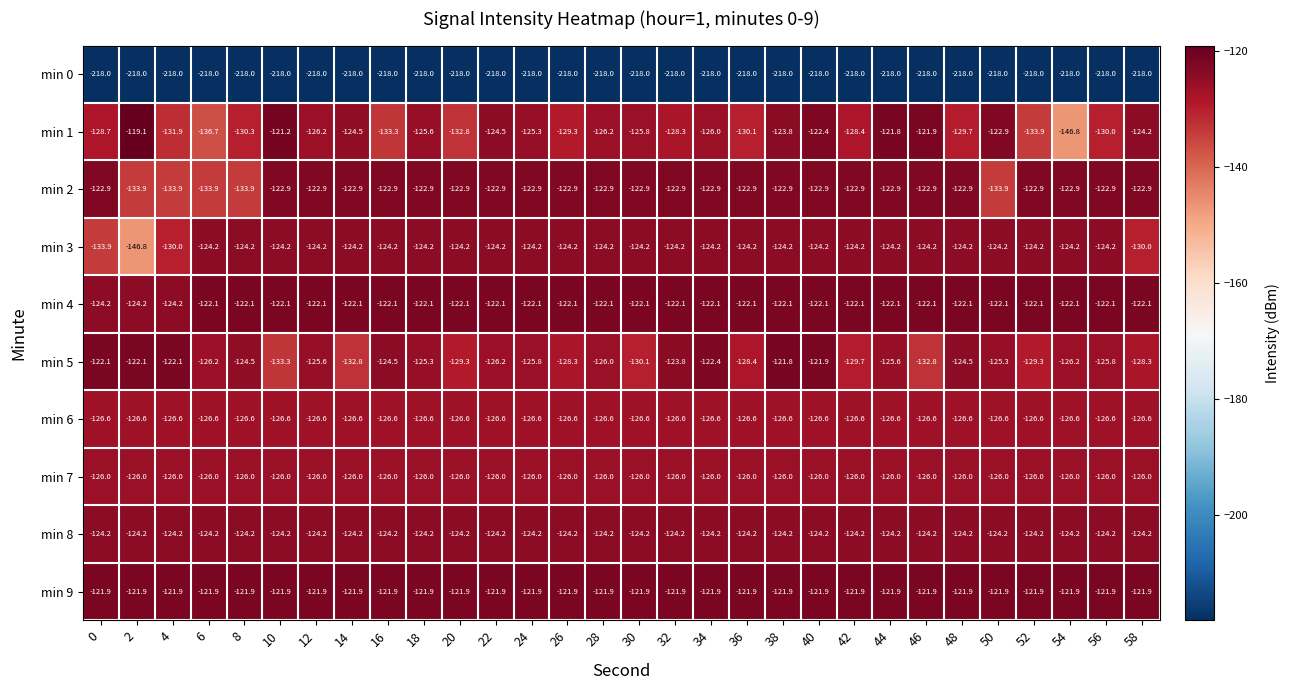

Which series has the largest total across all categories?

min 9